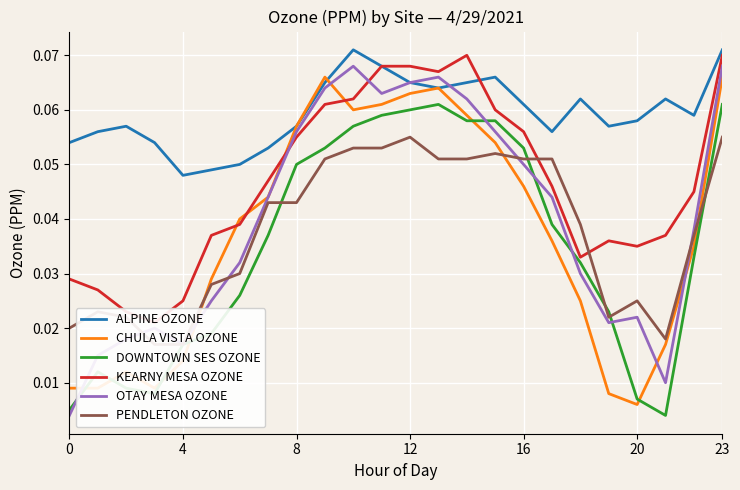

How many lines are shown in the chart?

6